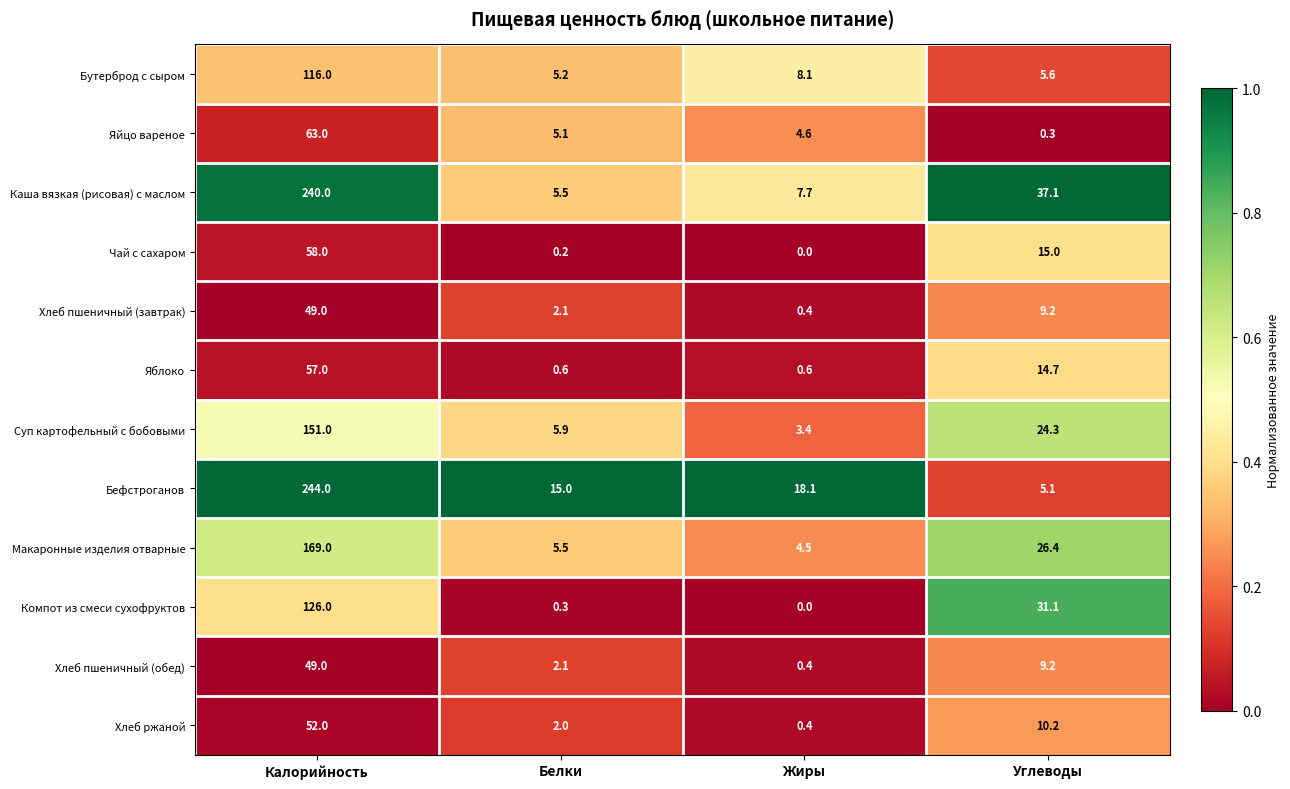

List the labels in order of Хлеб пшеничный (завтрак) value, smallest first.

Жиры, Белки, Углеводы, Калорийность